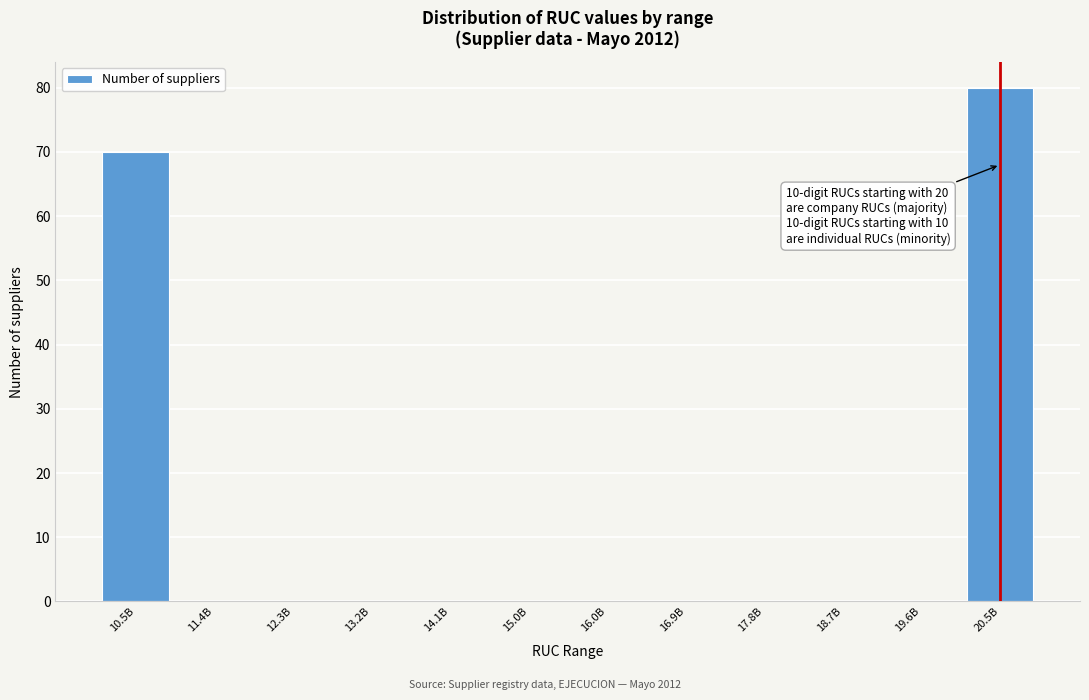

Reading right to left, extract all data points from this chart.

20.5B=80	19.6B=0	18.7B=0	17.8B=0	16.9B=0	16.0B=0	15.0B=0	14.1B=0	13.2B=0	12.3B=0	11.4B=0	10.5B=70